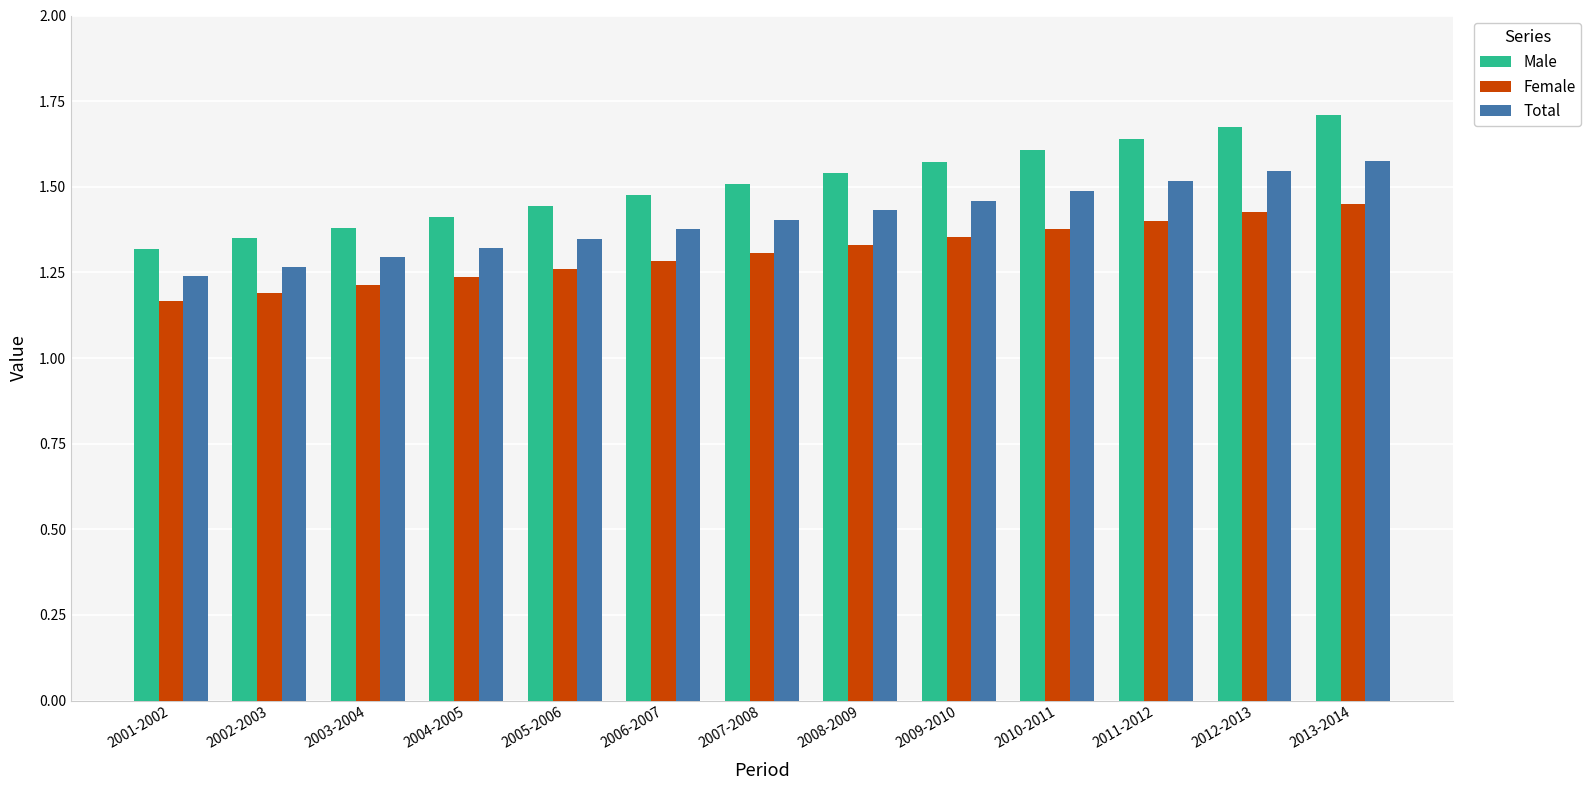

Is the value of Male at 2008-2009 greater than the value of Female at 2010-2011?

Yes